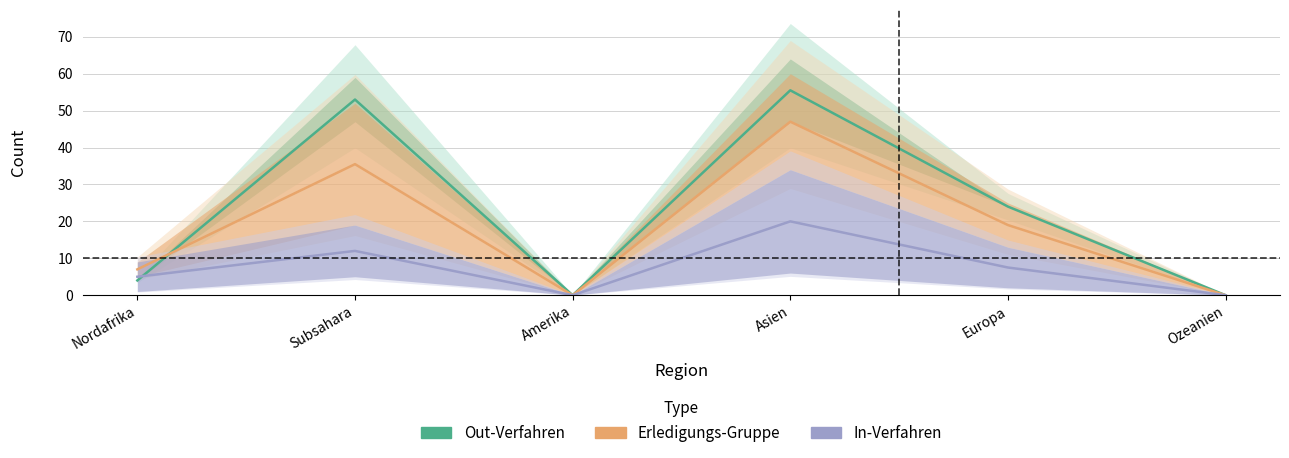

The value of Erledigungs-Gruppe at Nordafrika is 1.4. True or false?

False